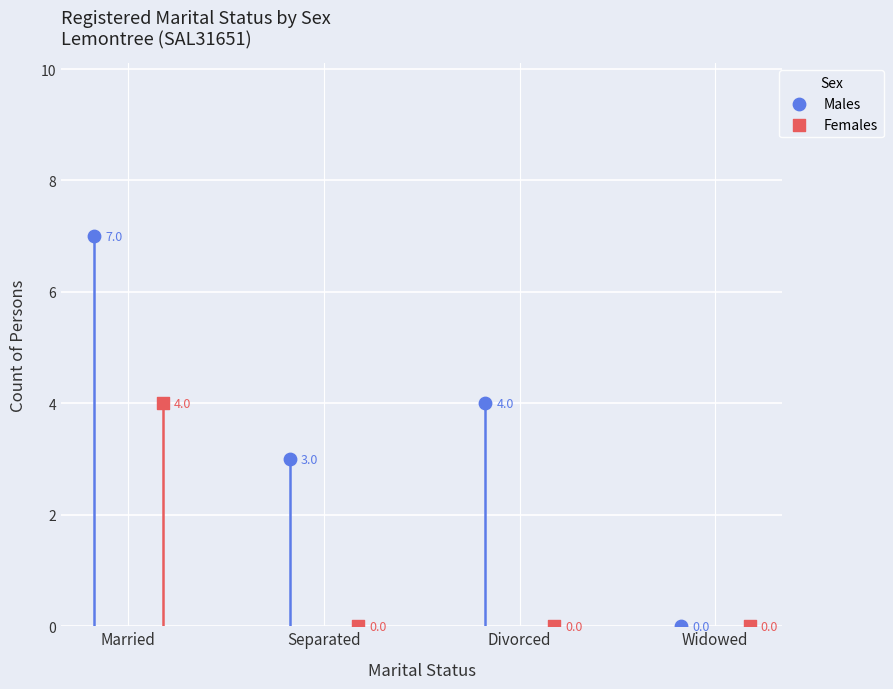

Which series contains the highest Y value?

Males